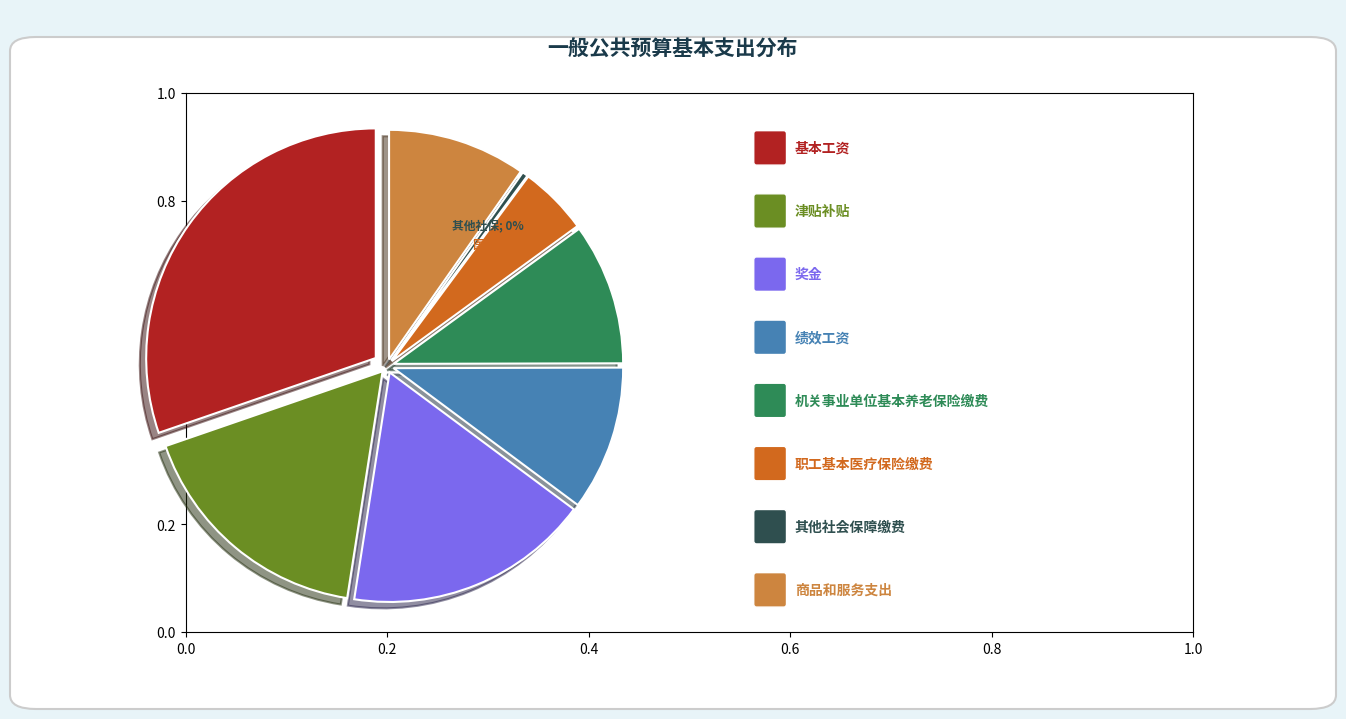

Approximately how many times larger is the value at 基本工资 compared to 其他社会保障缴费?

76.1